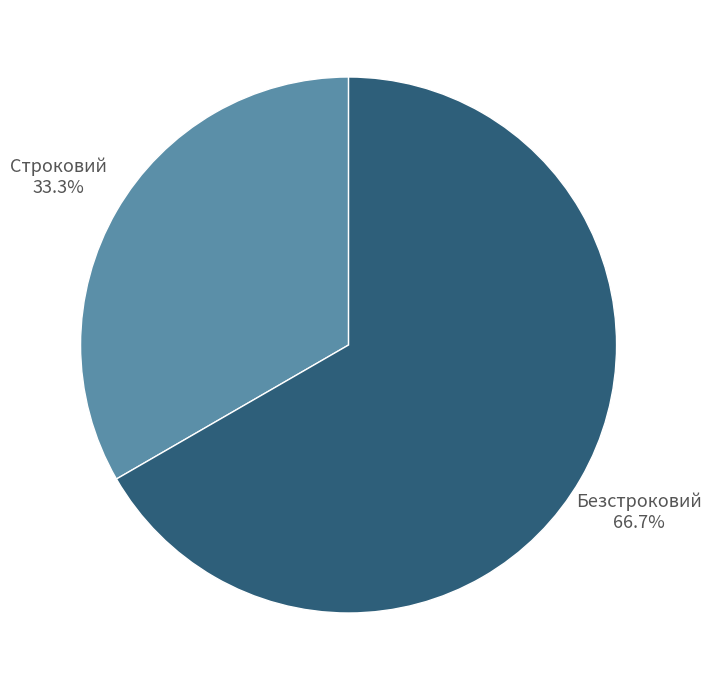

What is the smallest slice in the pie chart?

Строковий